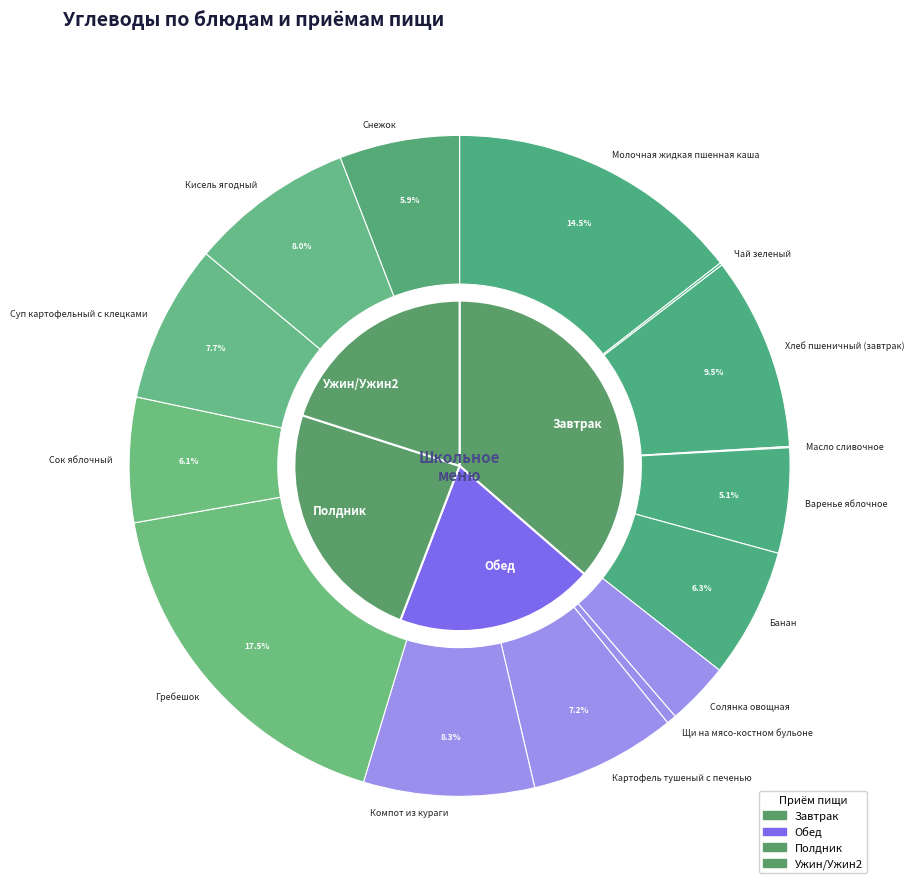

Does Щи на мясо-костном бульоне account for over 50% of the chart?

No